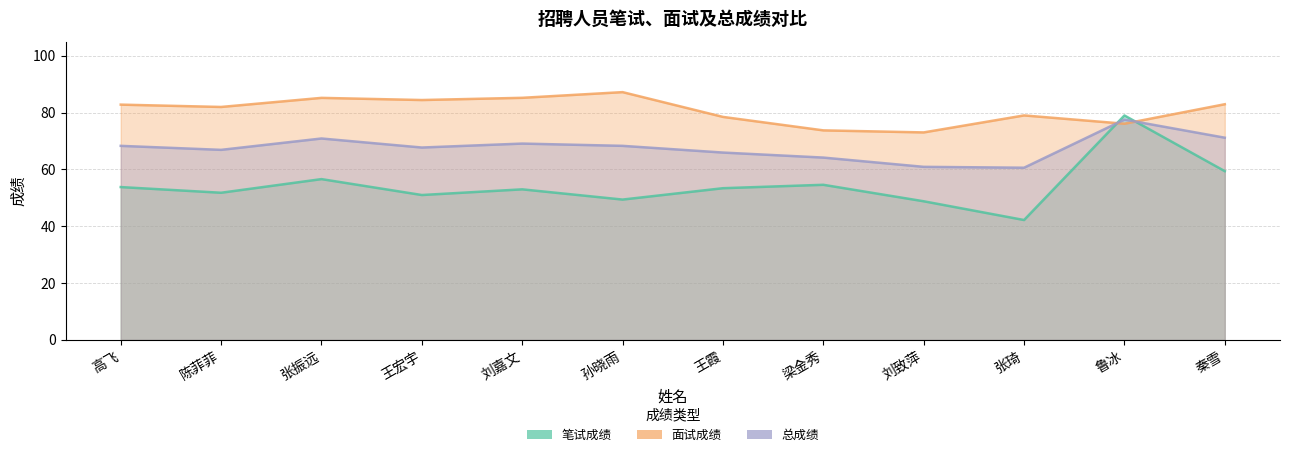

What are all the series names shown in the legend?

笔试成绩, 面试成绩, 总成绩